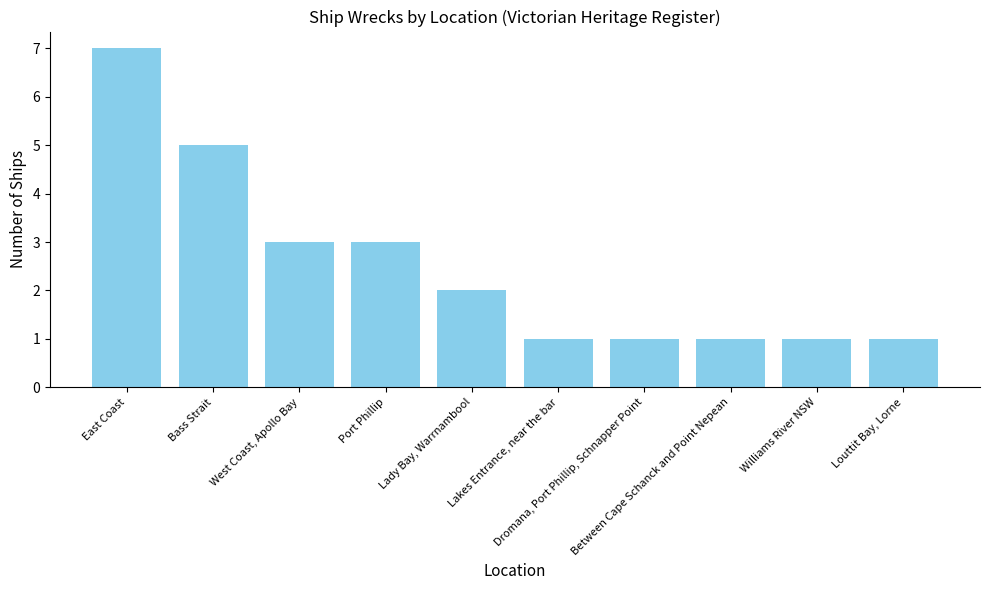

How many bars are there in total?

10